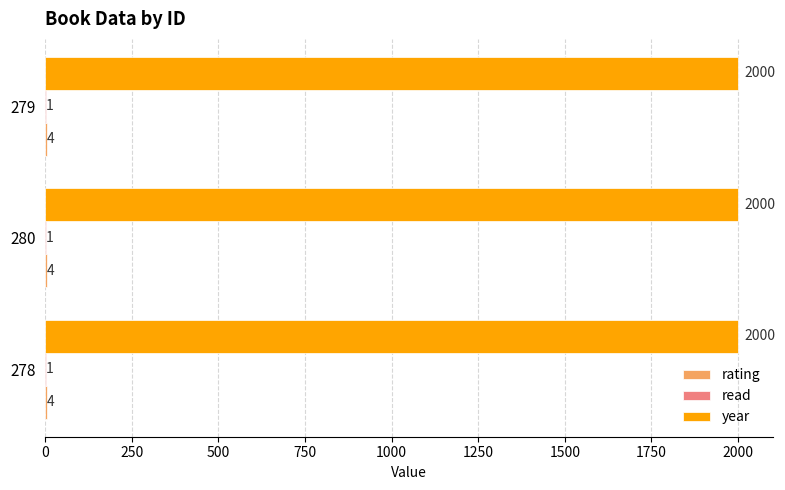

What is the maximum value for year?

2000